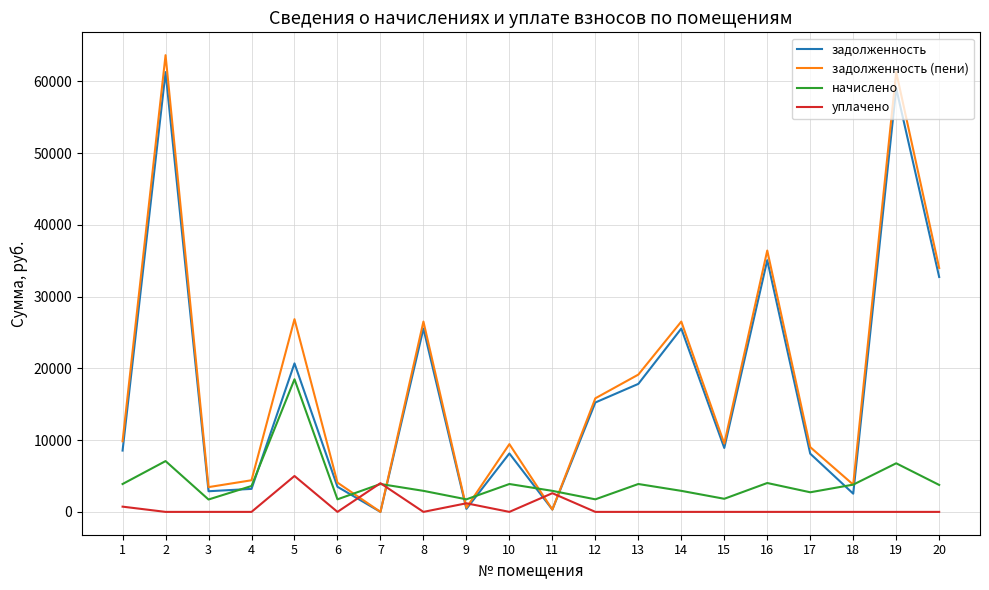

Rank the series by their maximum value, from lowest to highest.

уплачено, начислено, задолженность, задолженность (пени)